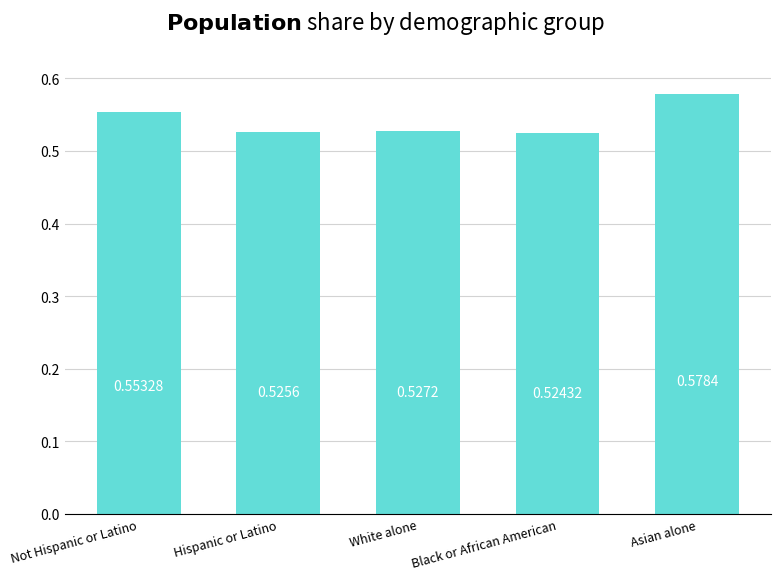

Does the chart contain stacked bars?

No